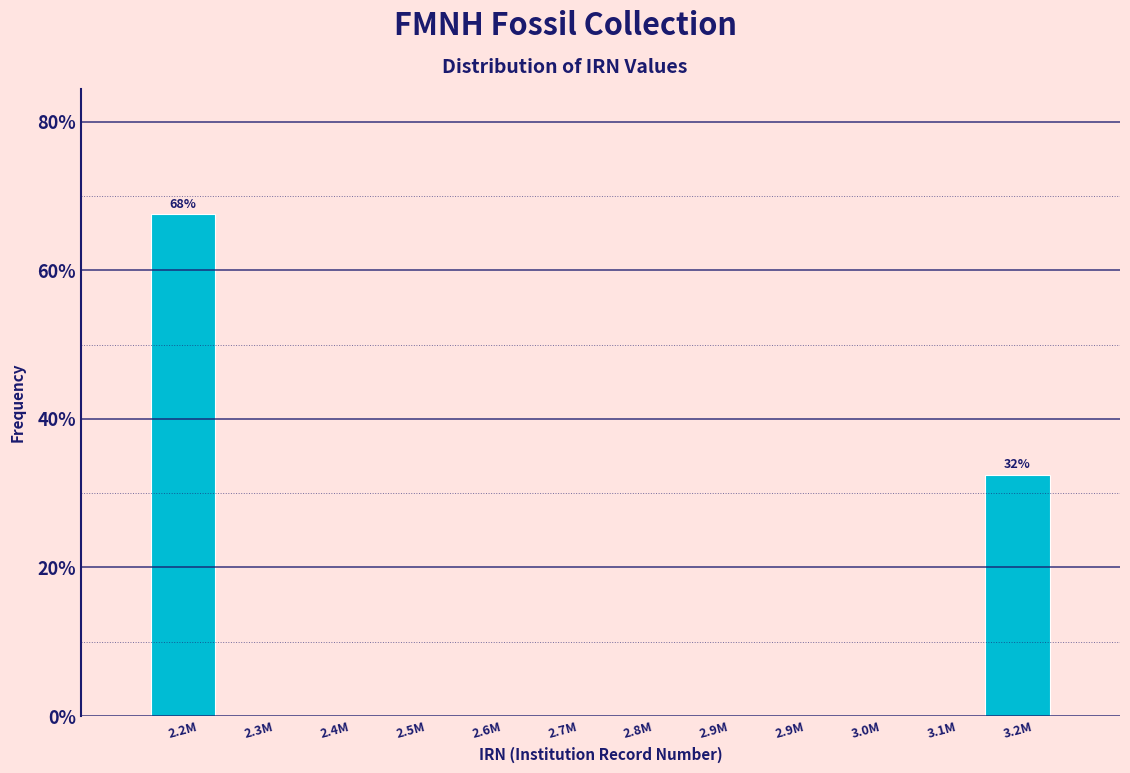

How many data points does each series have?

12